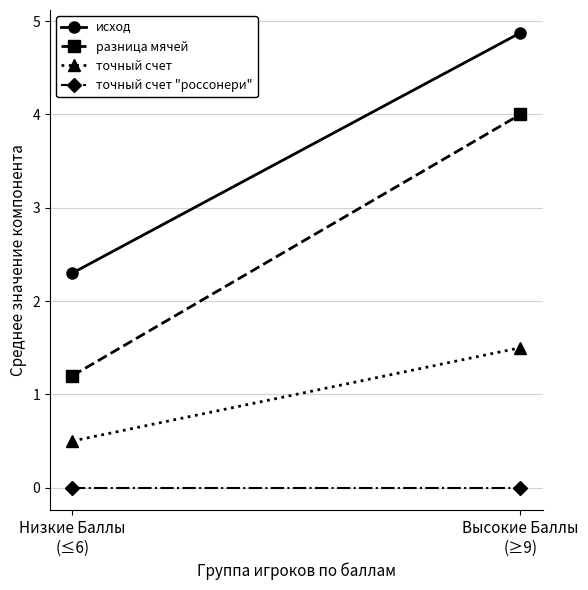

What is the total value across all series at Высокие Баллы
(≥9)?

10.4